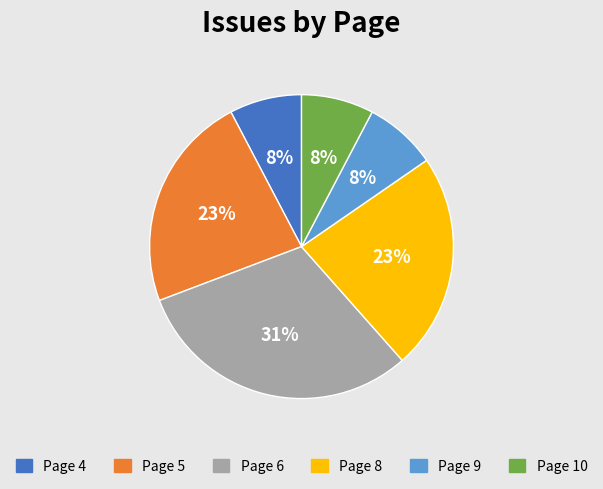

What is the ratio of the value at Page 5 to the value at Page 8?

1.0